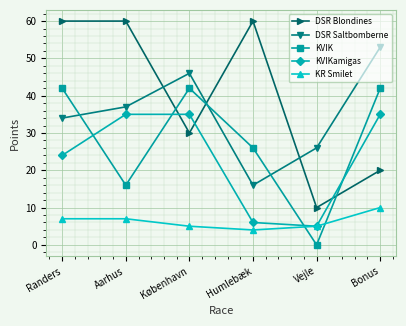

At Bonus, list the series in order from largest to smallest.

DSR Saltbomberne, KVIK, KVIKamigas, DSR Blondines, KR Smilet